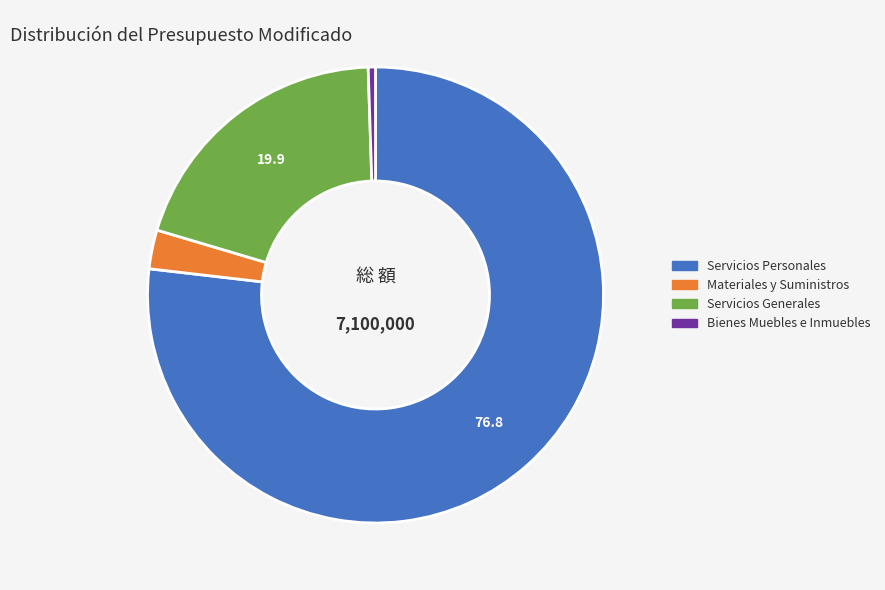

Rank the categories by value from lowest to highest.

Bienes Muebles e Inmuebles, Materiales y Suministros, Servicios Generales, Servicios Personales